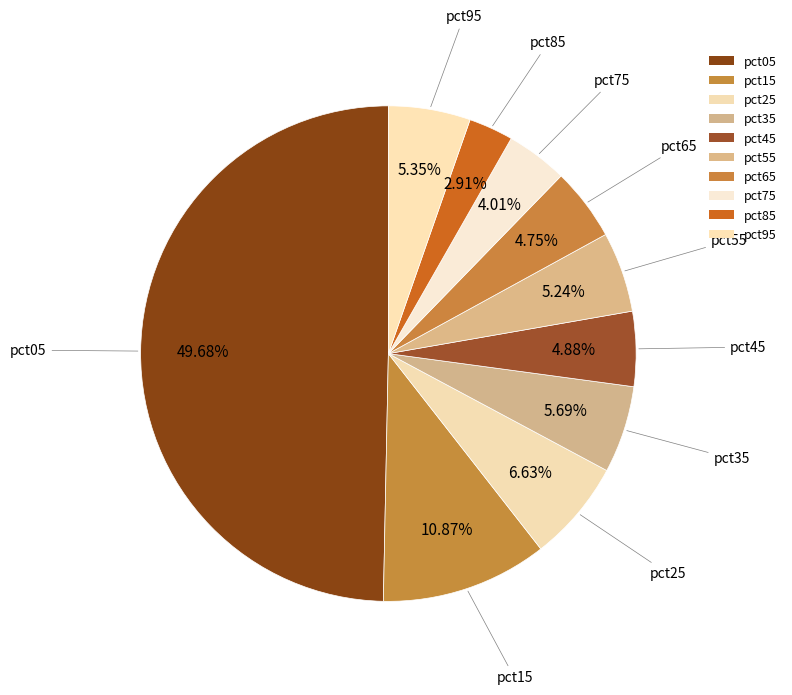

How many slices are in this pie chart?

10